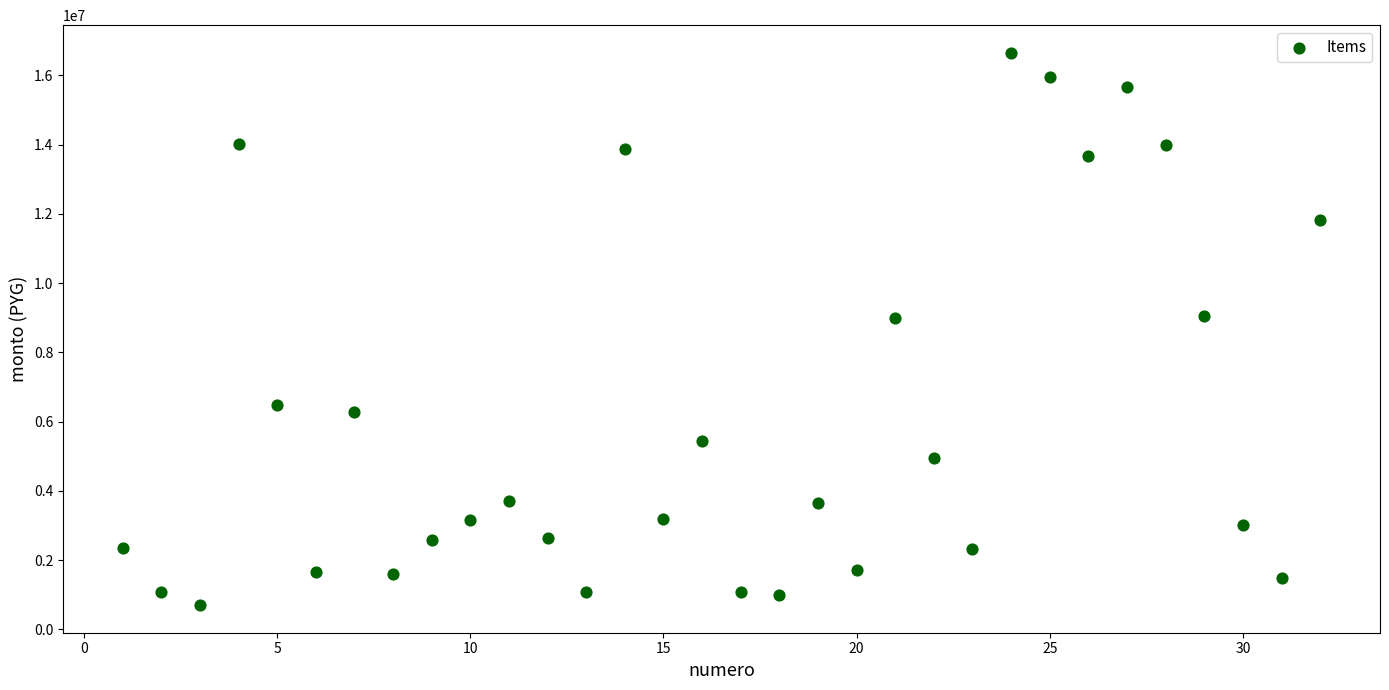

What is the range of Y values (max minus min)?

15950000